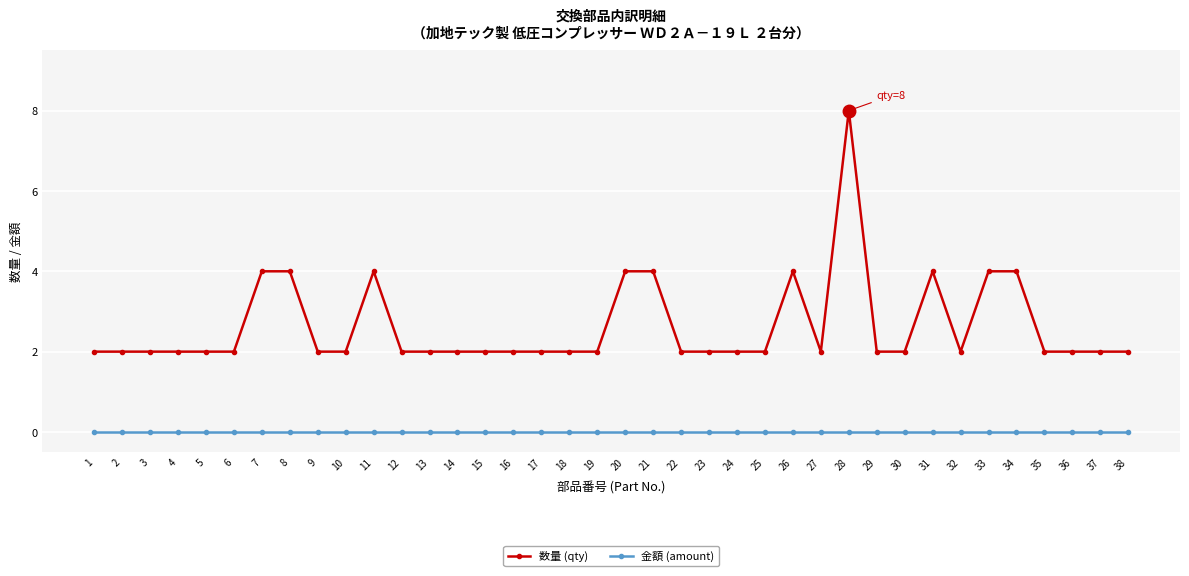

True or false: 金額 (amount) and 数量 (qty) cross at least once.

False